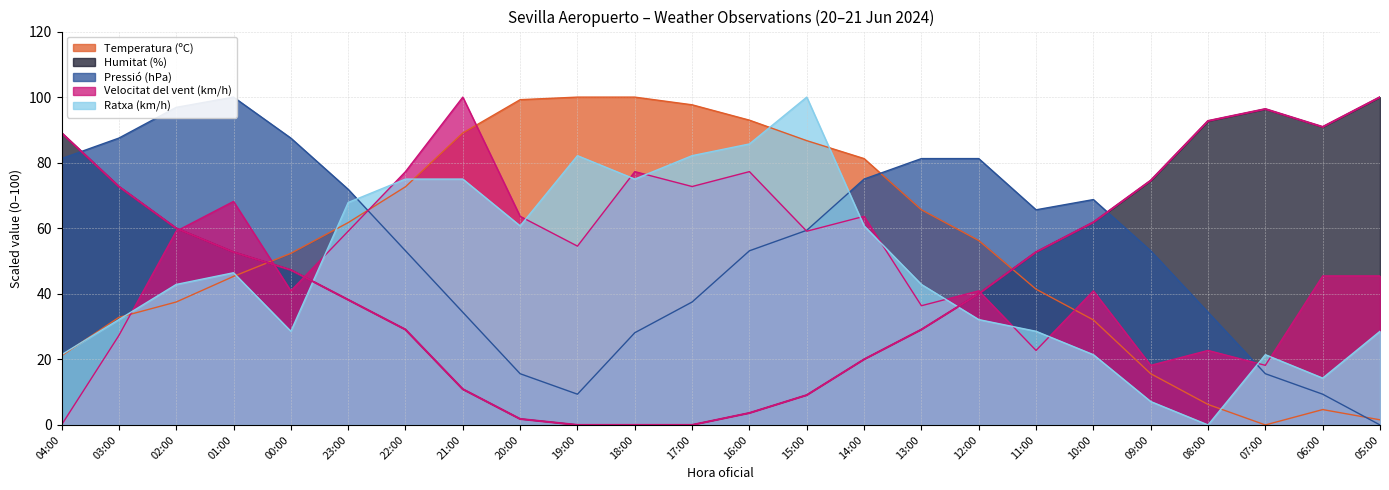

At which category is the sum across all series the highest?

15:00